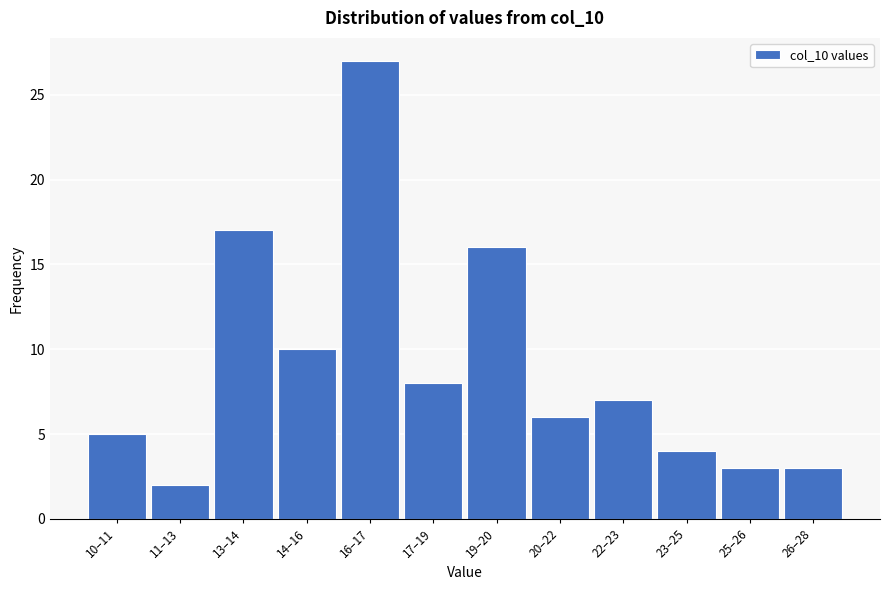

Reading left to right, what are all the values shown in this chart?

5	2	17	10	27	8	16	6	7	4	3	3